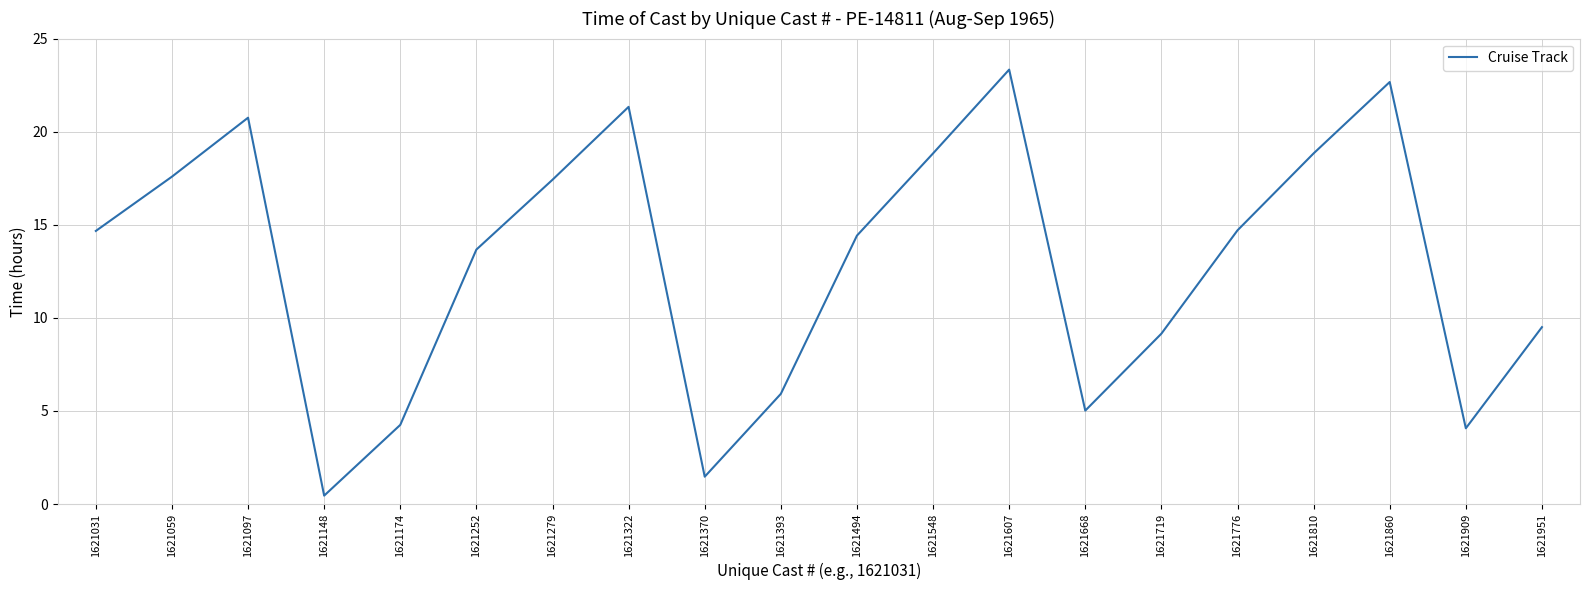

Which has a higher value, 1621548 or 1621174?

1621548